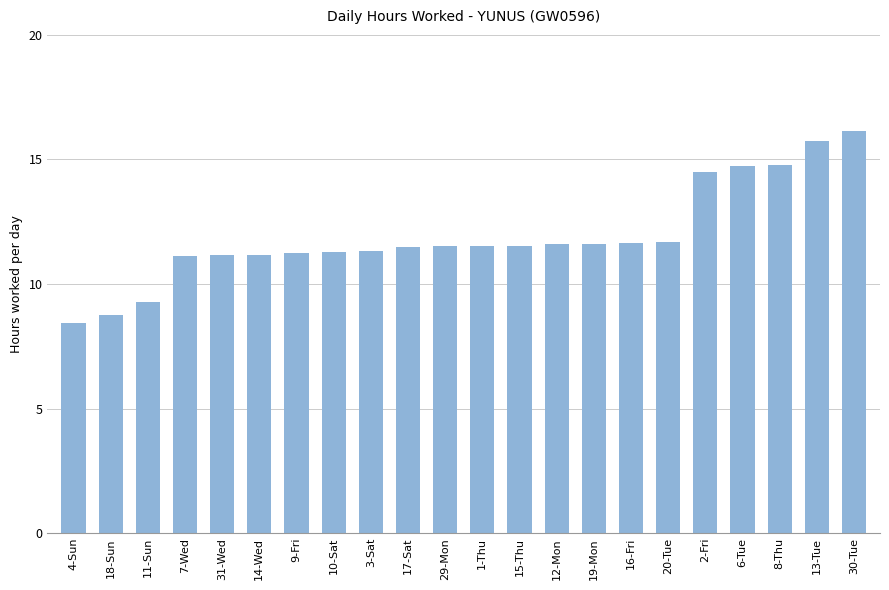

What is the value of the 15th bar from the left?

11.6